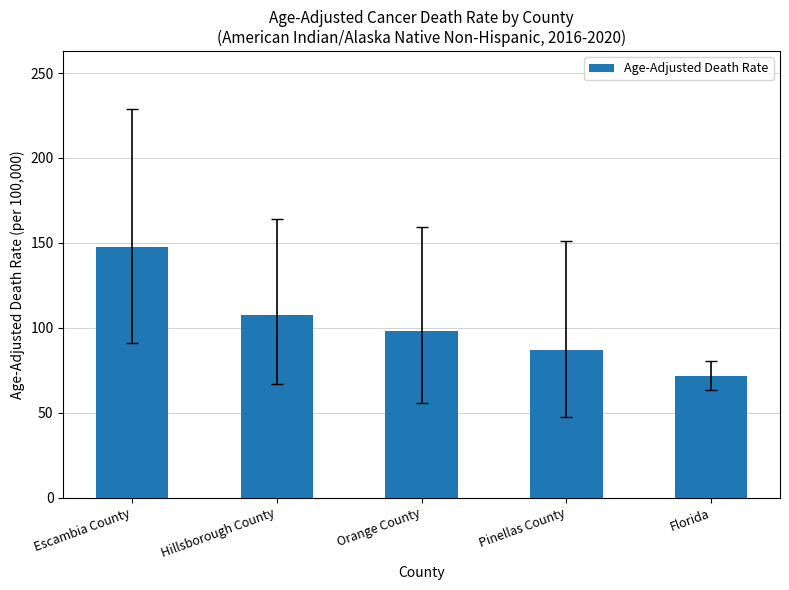

Rank the categories by value from lowest to highest.

Florida, Pinellas County, Orange County, Hillsborough County, Escambia County